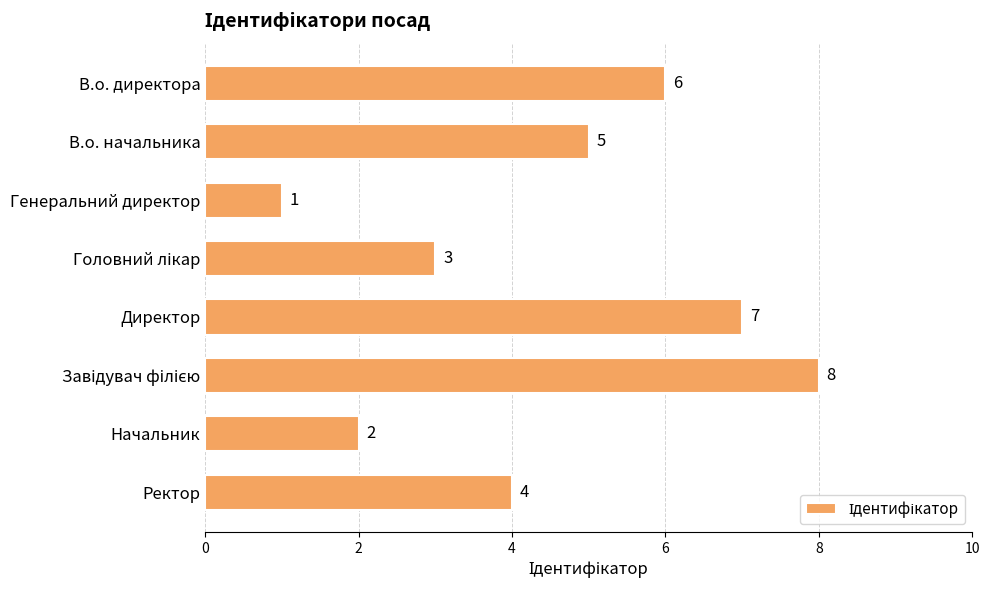

True or false: the data shows 5 at Ректор.

False